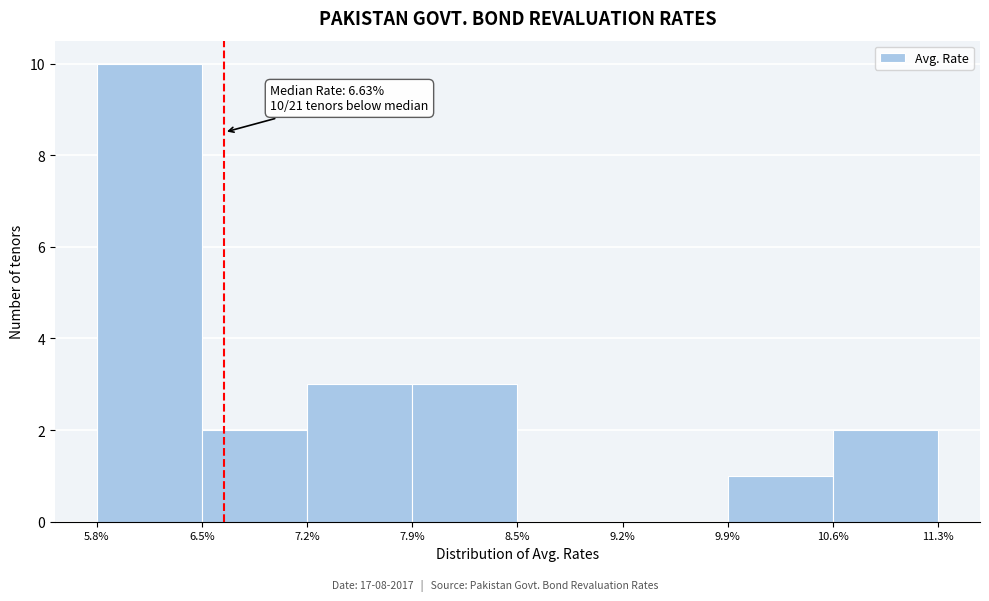

Over which range of the x-axis is the bar tallest?

5.8% to 6.5%